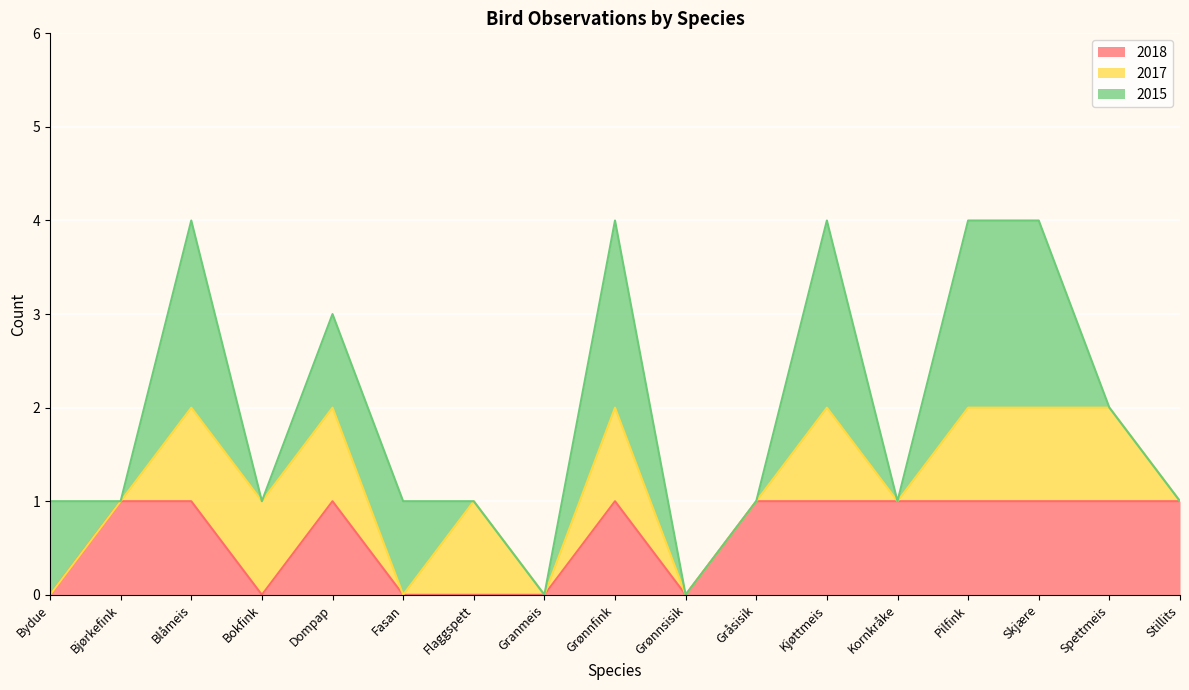

The 2018 series shows 1 at Skjære. True or false?

True